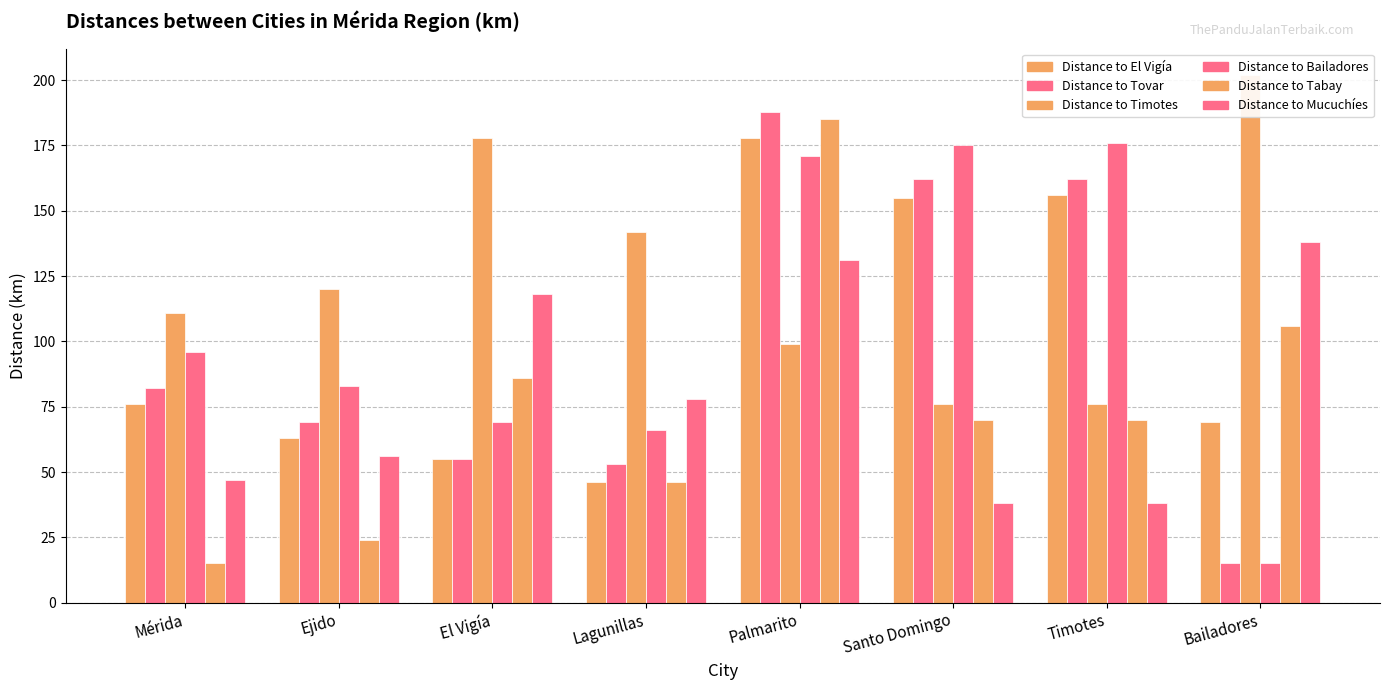

At how many categories does at least one series exceed 152?

5